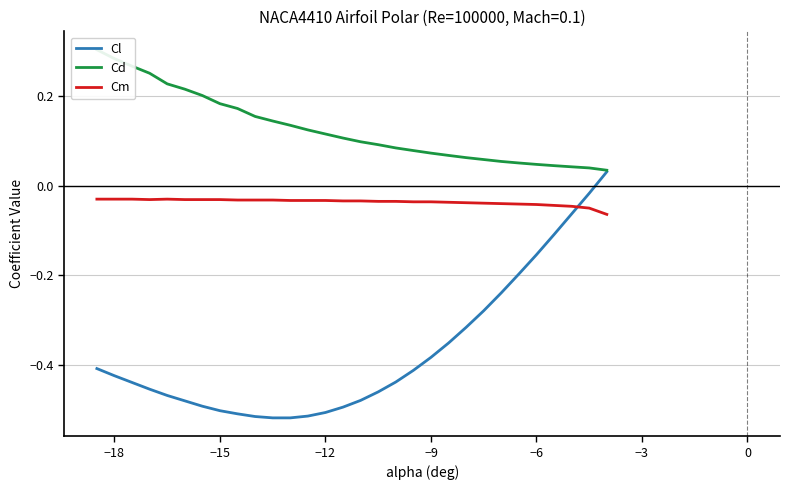

True or false: Cd and Cm cross at least once.

False